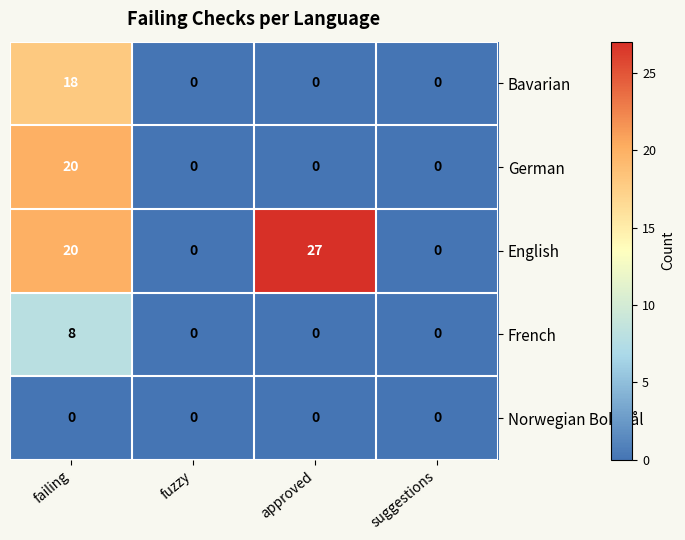

True or false: German has a value of 0 at fuzzy.

True